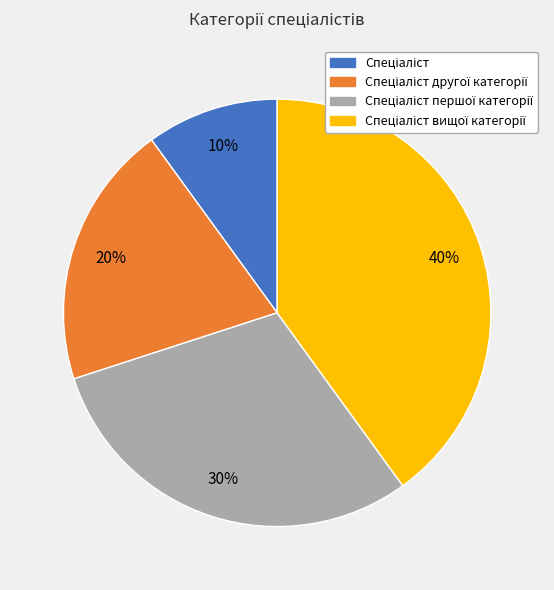

How many slices are in this pie chart?

4